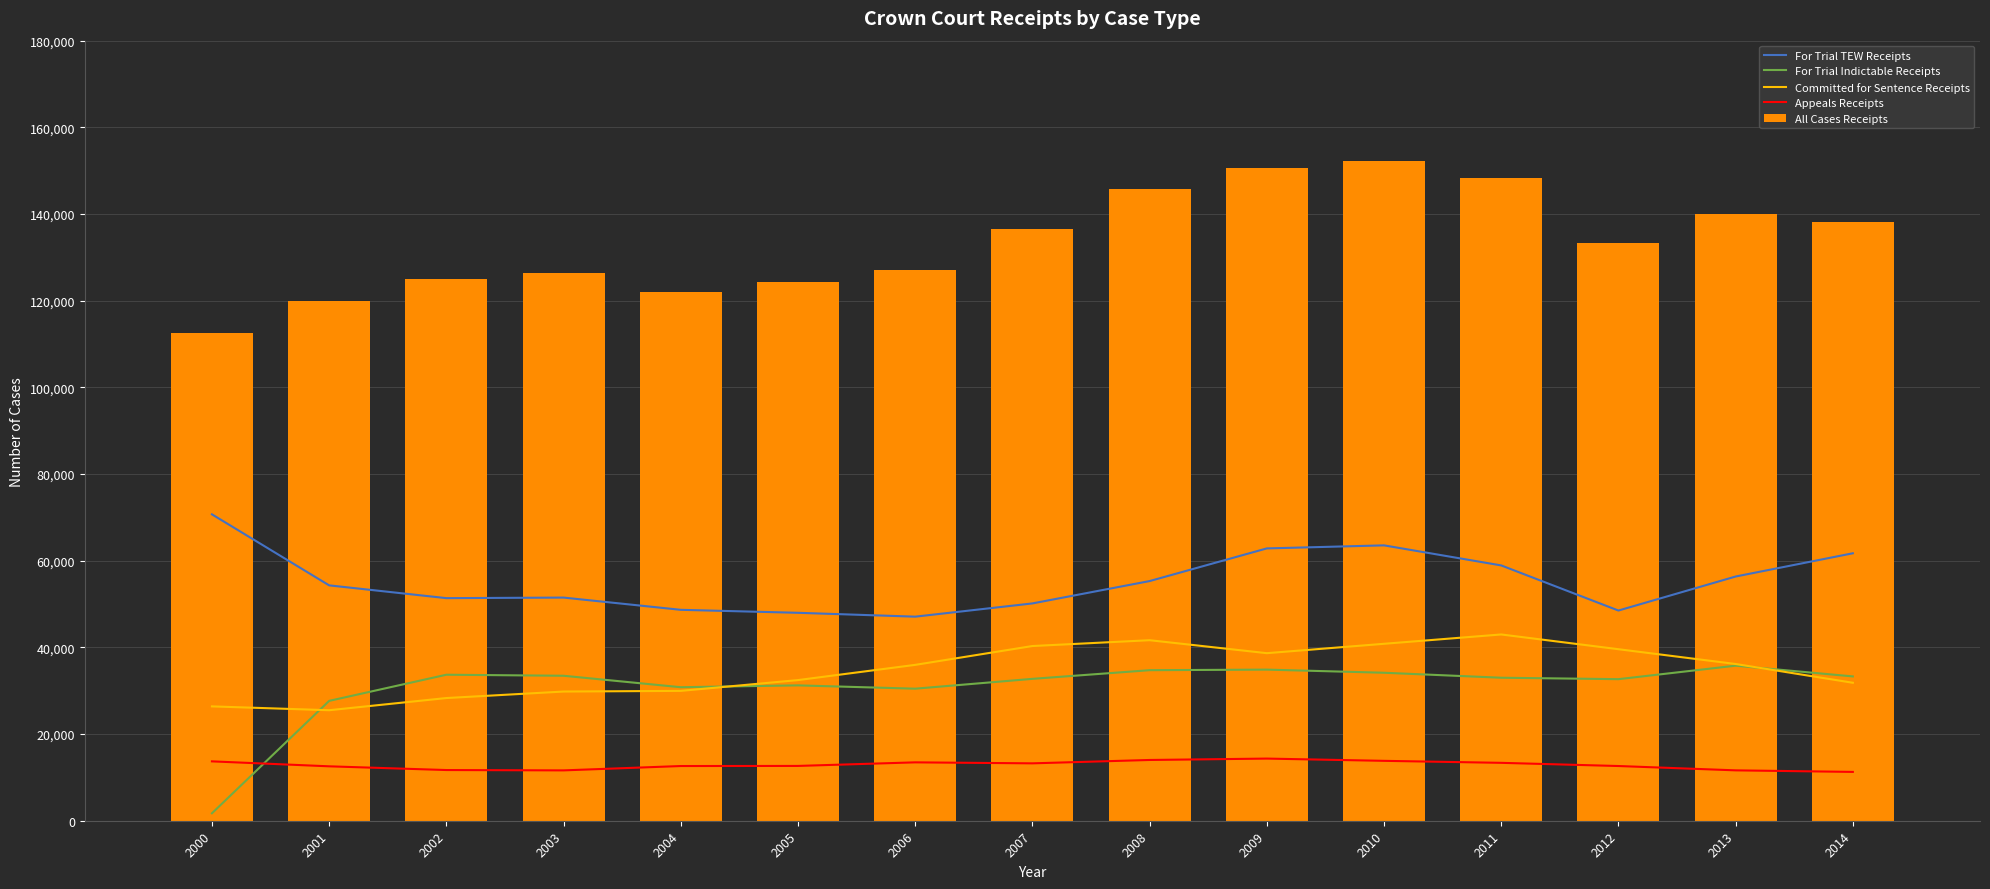

What is the highest value of the All Cases Receipts series?

152336